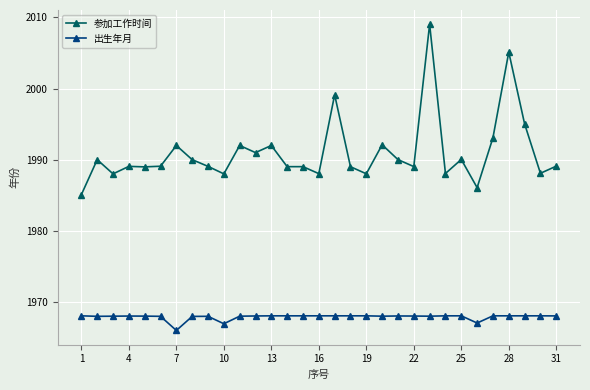

What is the difference between the second highest and second lowest values in the 出生年月 series?

1.1